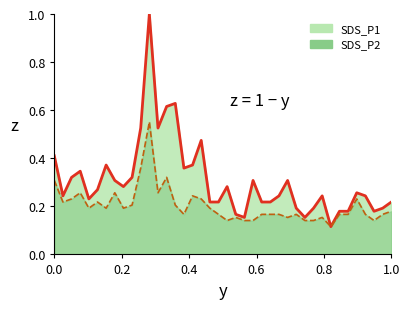

True or false: SDS_P1 and SDS_P2 intersect in this chart.

False